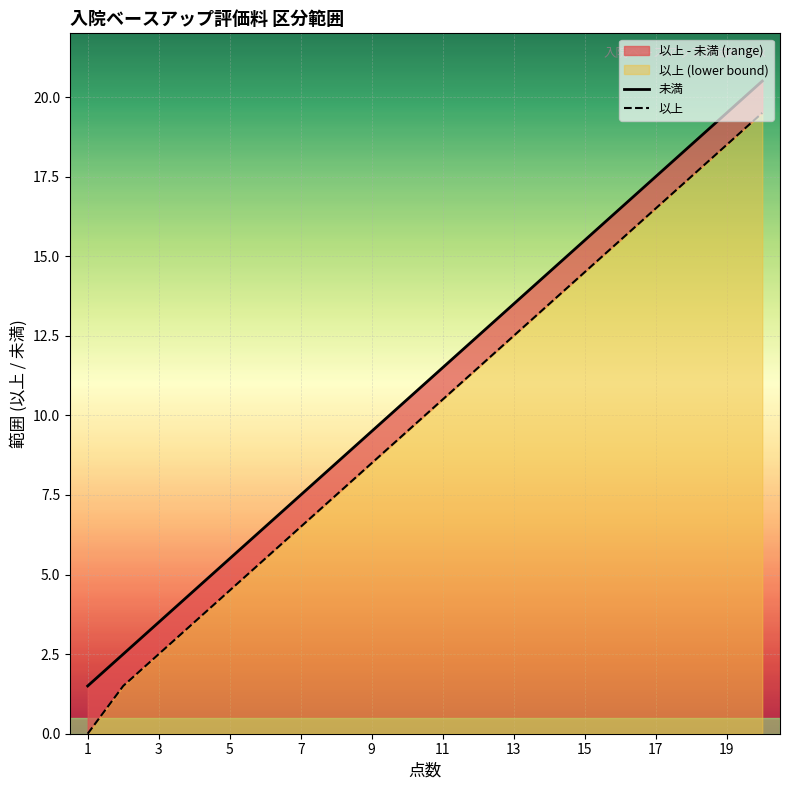

List the series in order of their overall mean, highest first.

未満, 以上